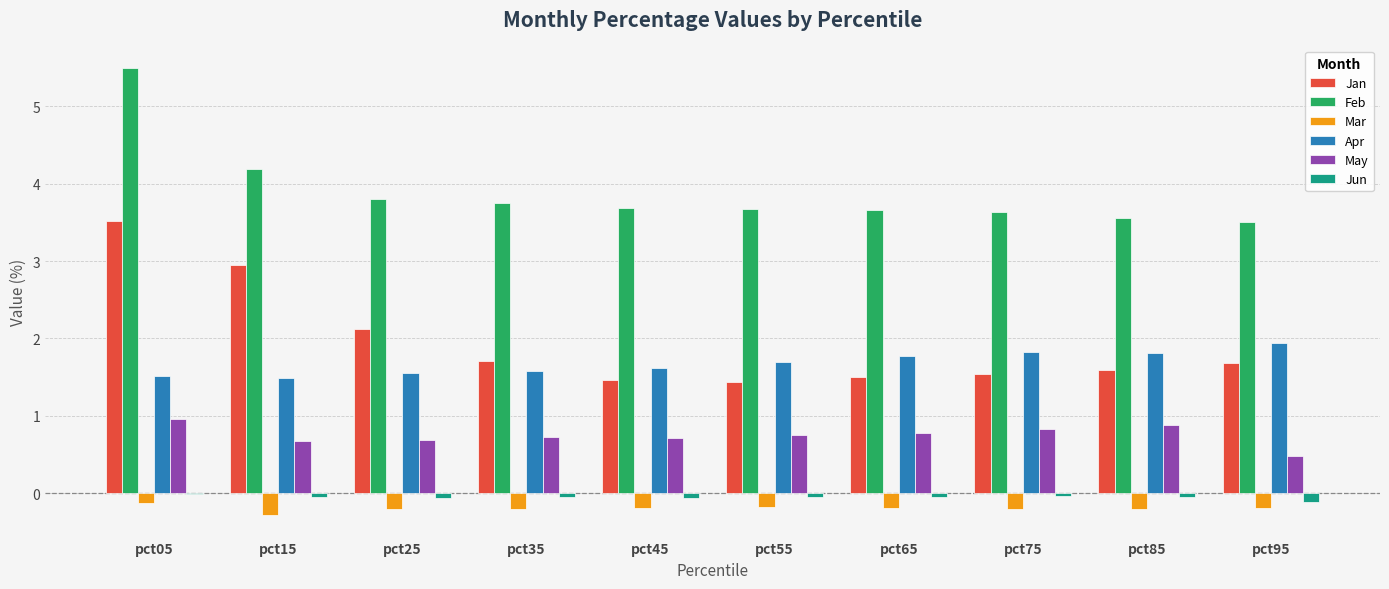

What is the sum of all May values?

7.5